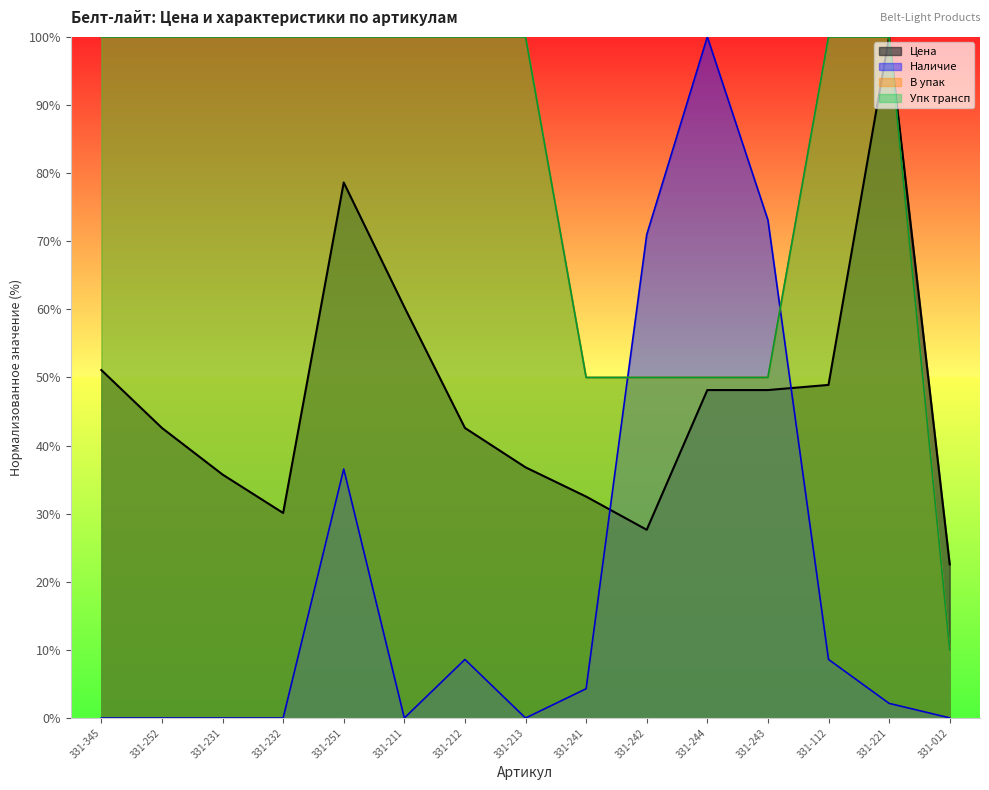

The Упк трансп series shows 139.0 at 331-251. True or false?

False